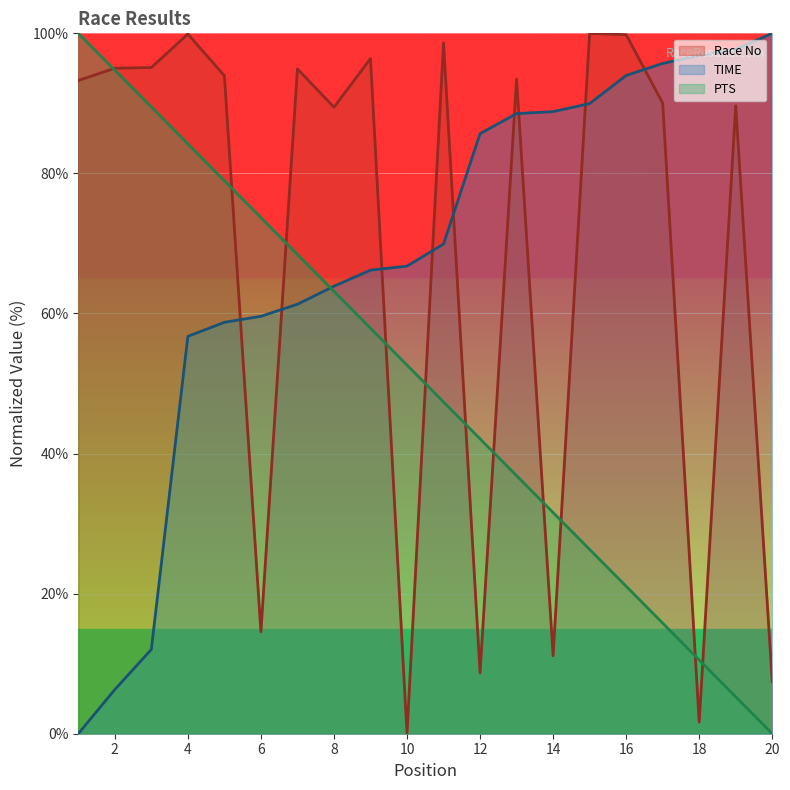

What is the value of the PTS point at the 9th from the left?

57.9